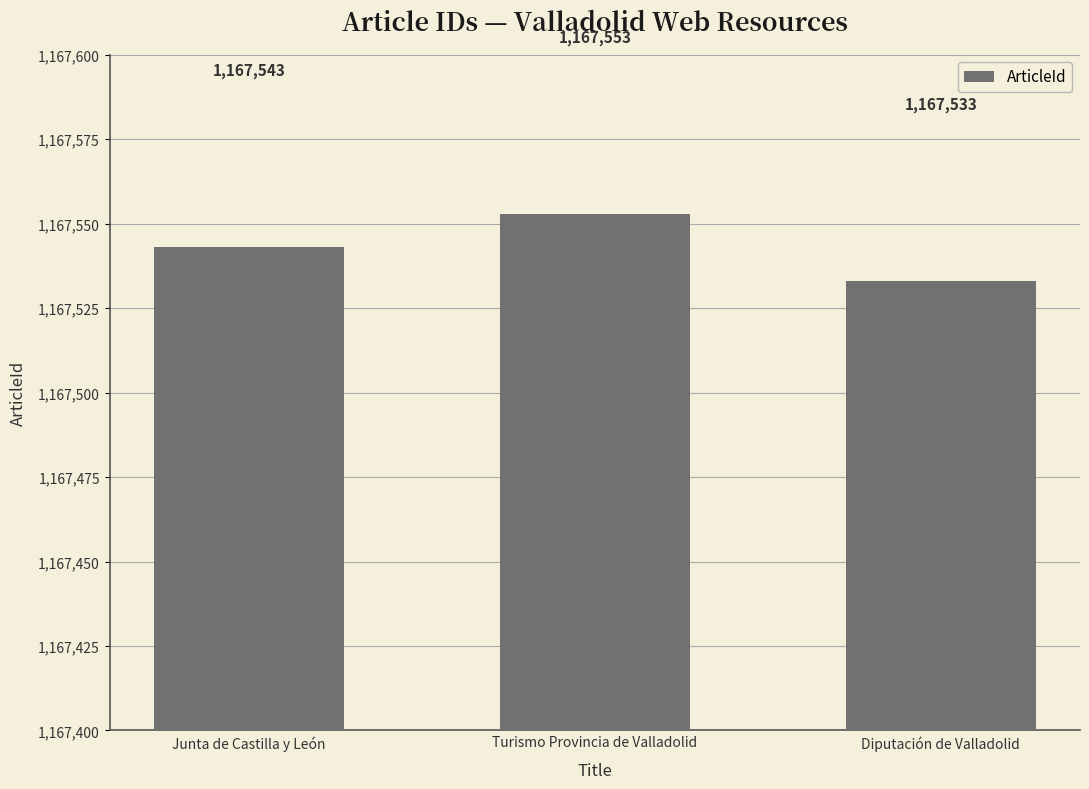

How many values are between 1167533 and 1167553?

3